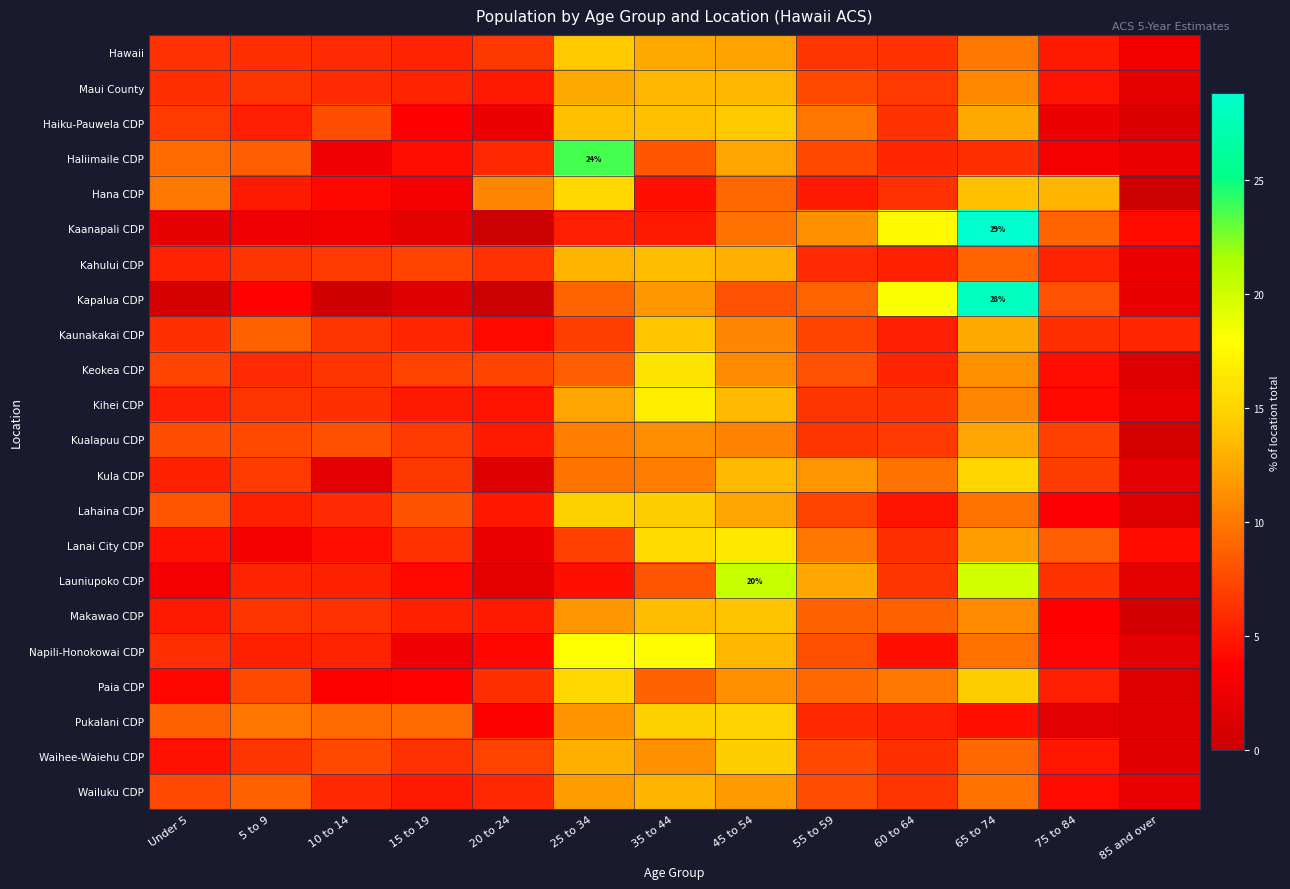

At 45 to 54, list the series in order from largest to smallest.

Launiupoko CDP, Lanai City CDP, Pukalani CDP, Waihee-Waiehu CDP, Haiku-Pauwela CDP, Makawao CDP, Kihei CDP, Kula CDP, Napili-Honokowai CDP, Maui County, Kahului CDP, Lahaina CDP, Haliimaile CDP, Hawaii, Wailuku CDP, Paia CDP, Keokea CDP, Kaunakakai CDP, Kualapuu CDP, Kaanapali CDP, Hana CDP, Kapalua CDP